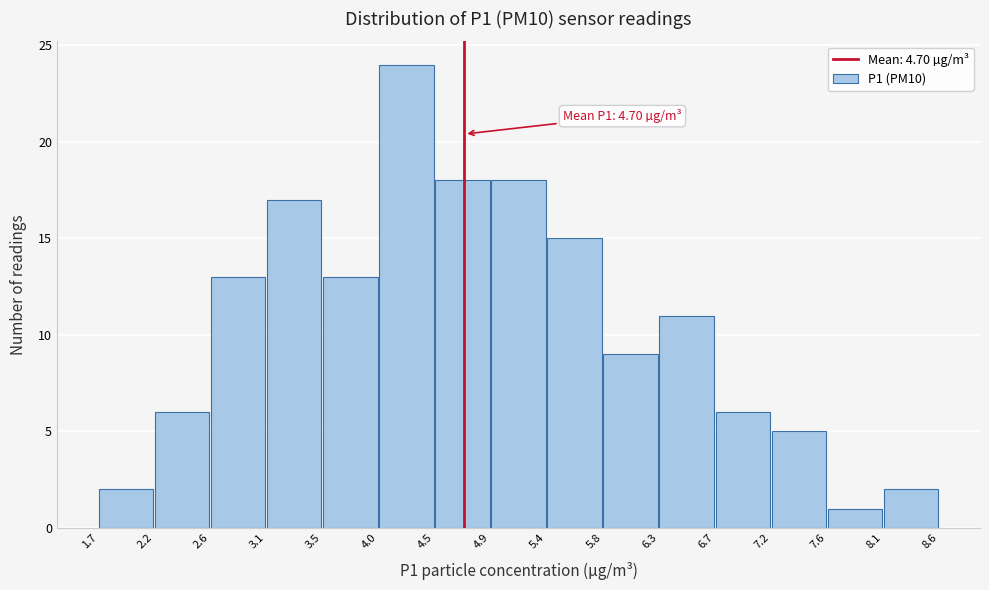

Which range on the x-axis has the tallest bar?

4.0 to 4.5